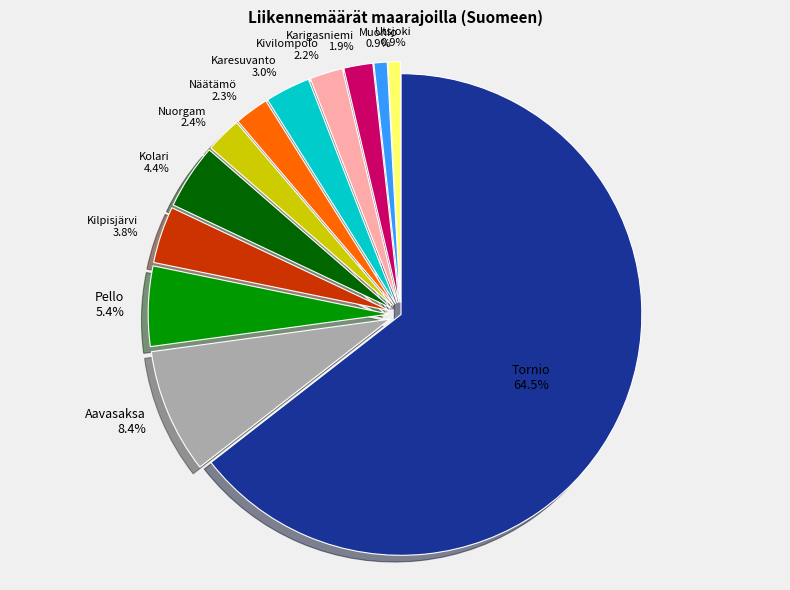

Combined, do Kilpisjärvi and Kolari account for over 50%?

No